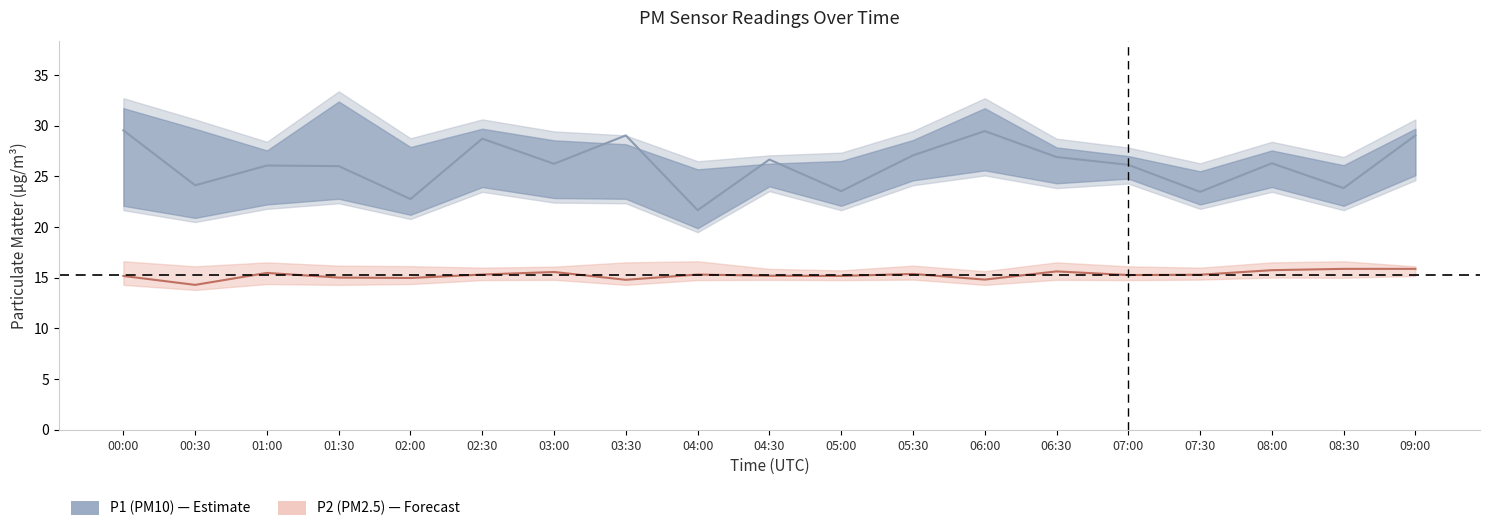

At which category does P2 estimate reach its first local peak?

01:00